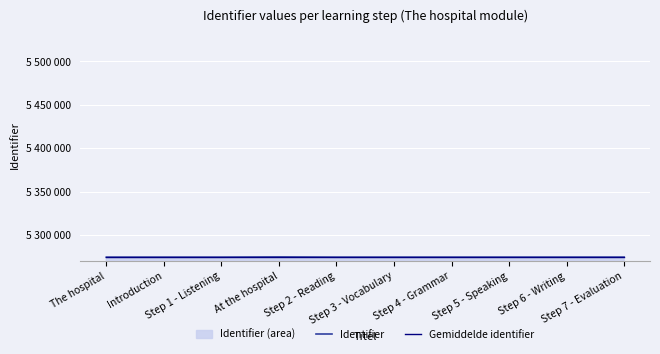

Where do Gemiddelde identifier and Identifier first cross each other?

Step 1 - Listening and At the hospital